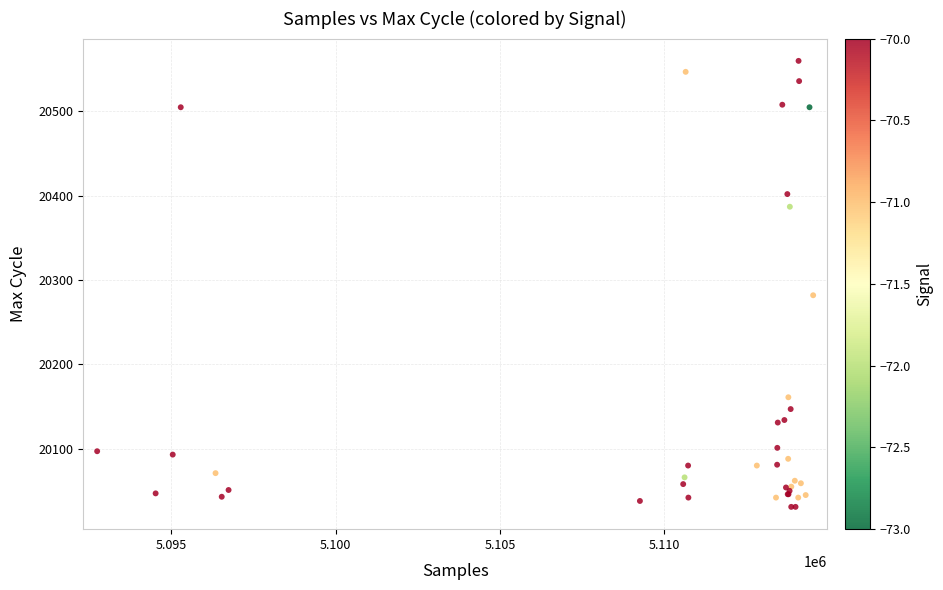

What Y value in the scatter plot is closest to 20295?

20282